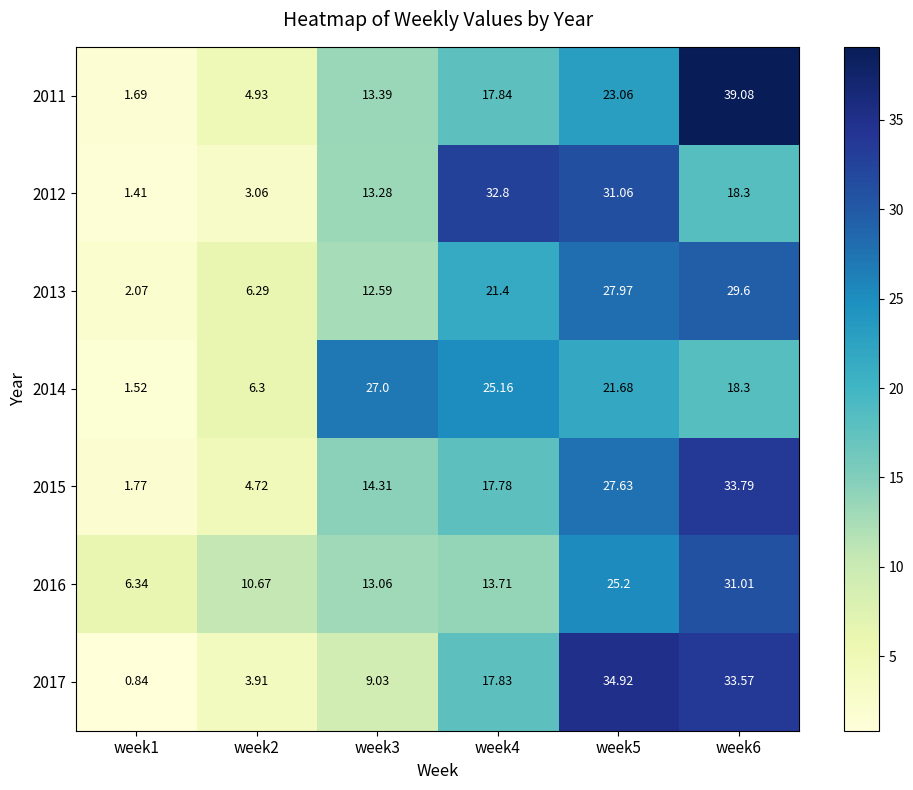

Is the value of 2017 at week2 greater than the value of 2016 at week3?

No